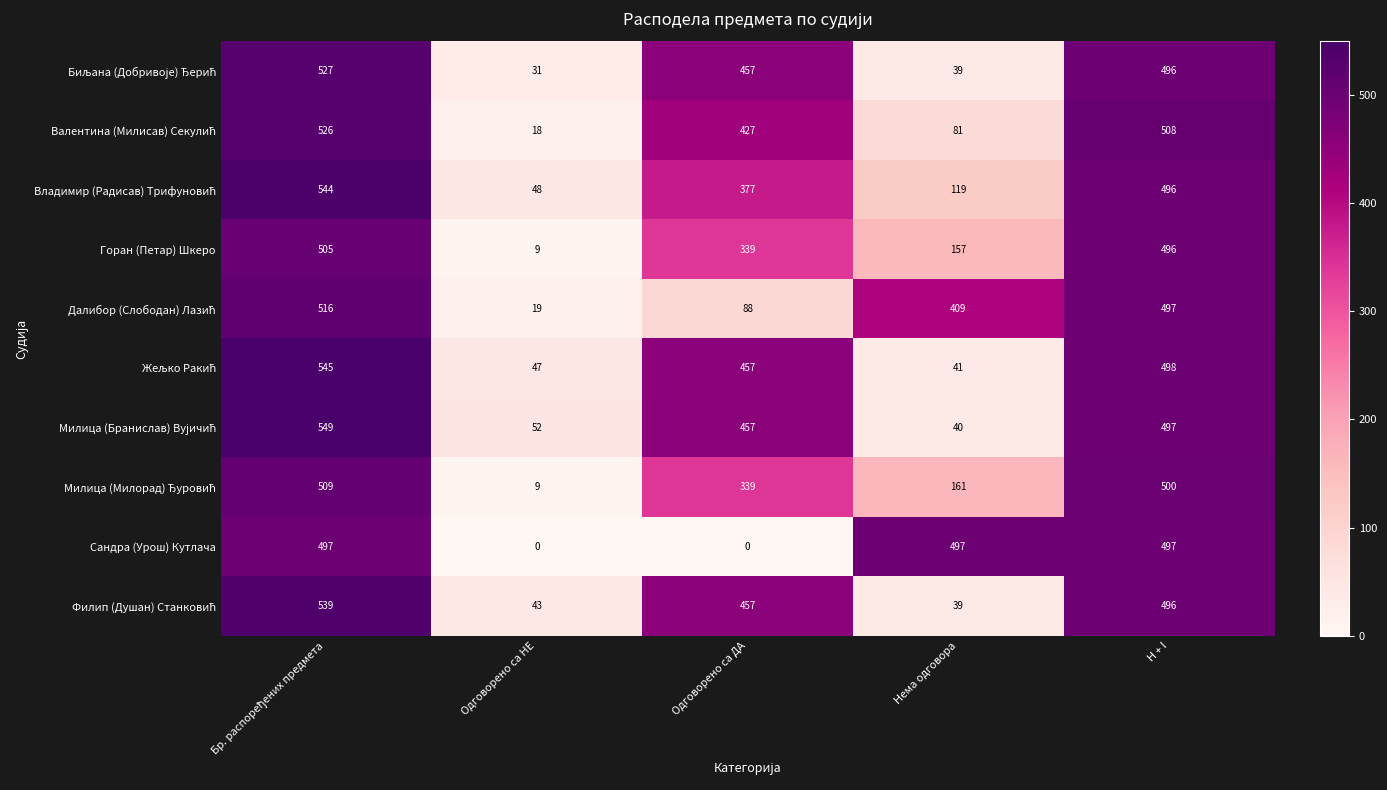

At how many categories does at least one series exceed 342?

4